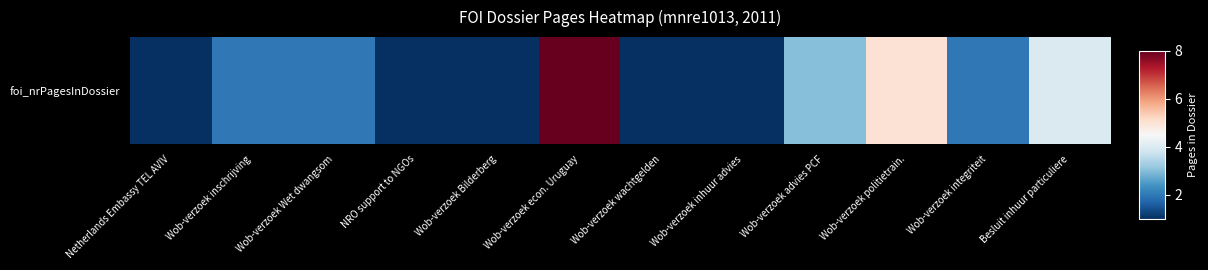

At which label is the value closest to 4?

Besluit inhuur particuliere